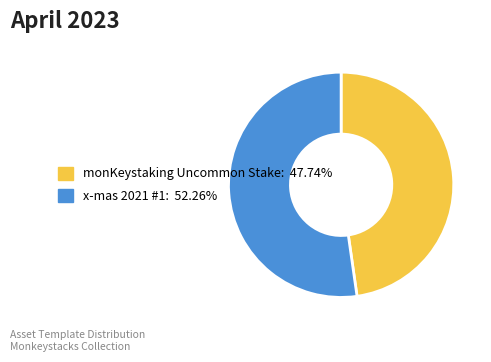

Is there any slice that represents more than half of the pie?

Yes